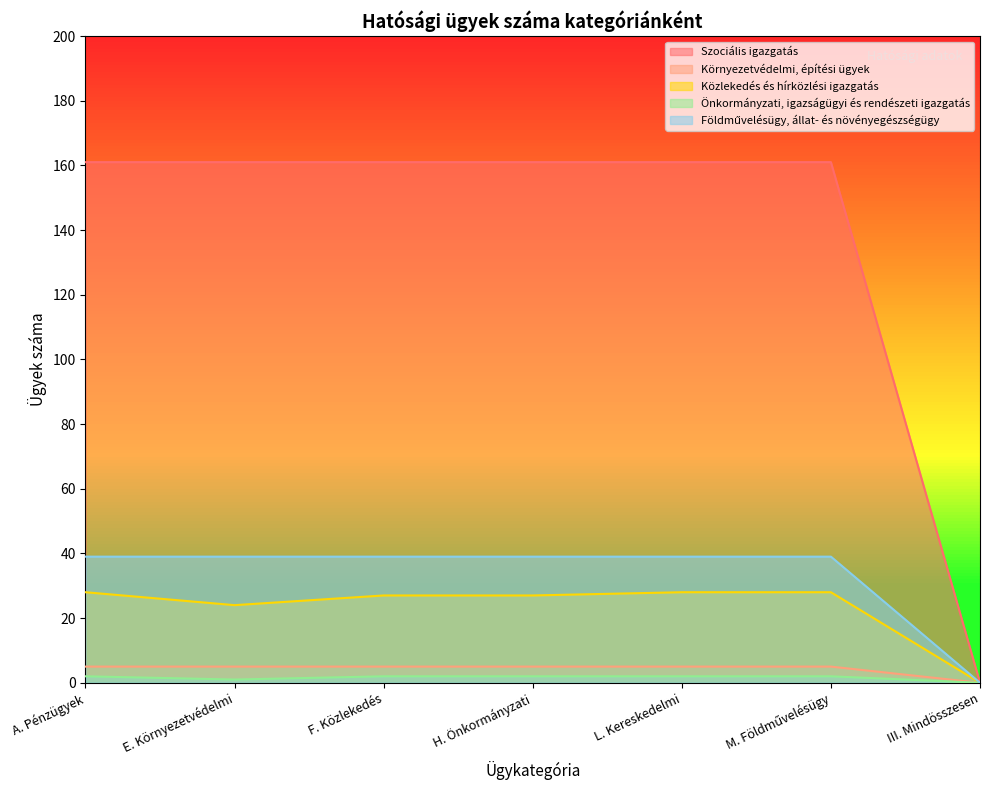

What is the value of the Önkormányzati, igazságügyi és rendészeti igazgatás point at the 4th from the left?

2